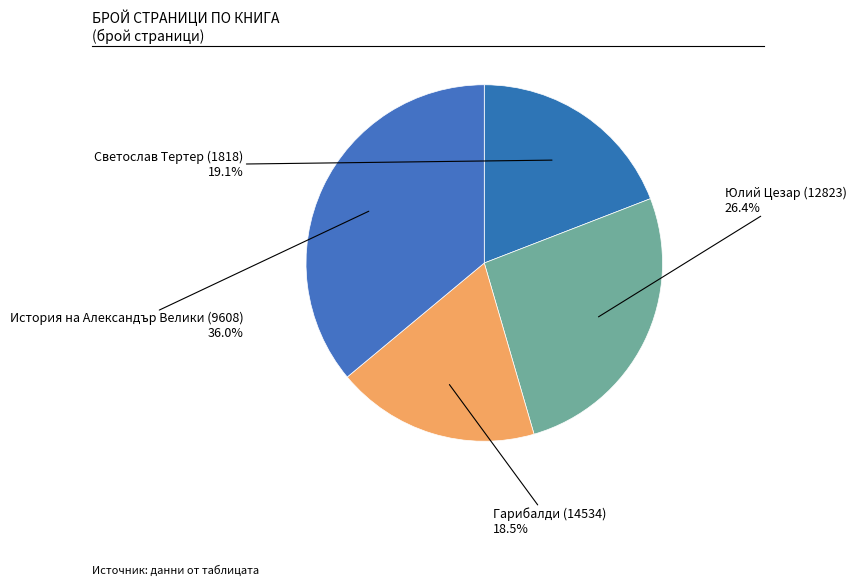

Count the number of slices in the pie.

4